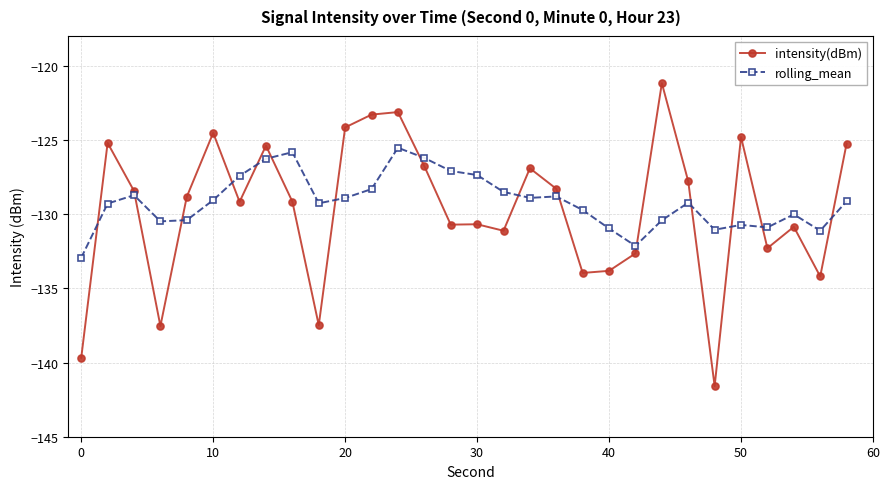

What is the minimum value for rolling_mean?

-132.9